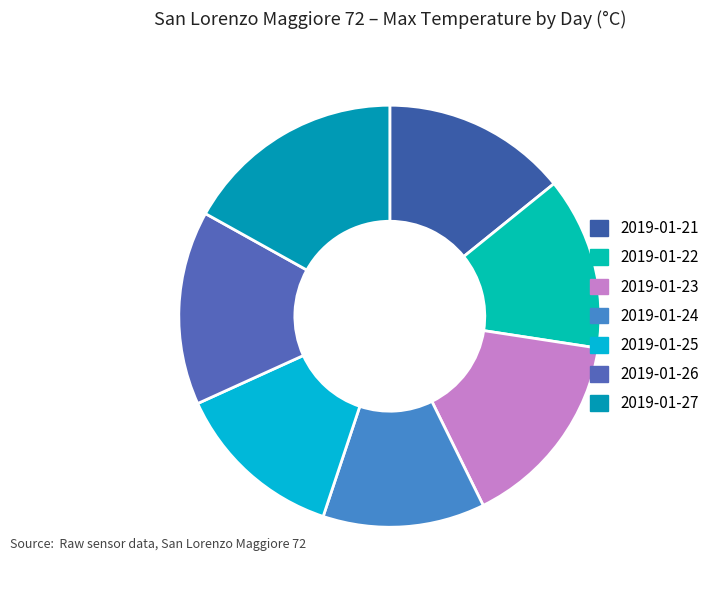

Does 2019-01-26 account for over 50% of the chart?

No